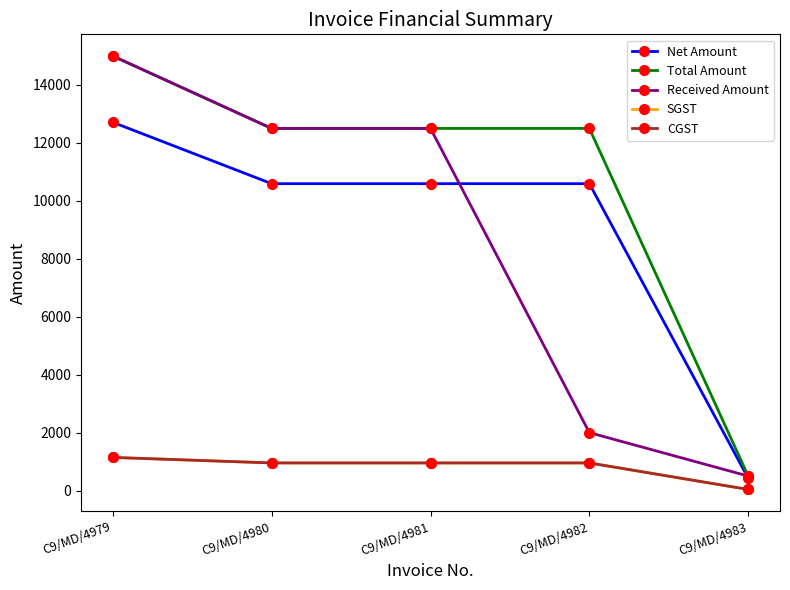

Does the chart have visible grid lines?

No